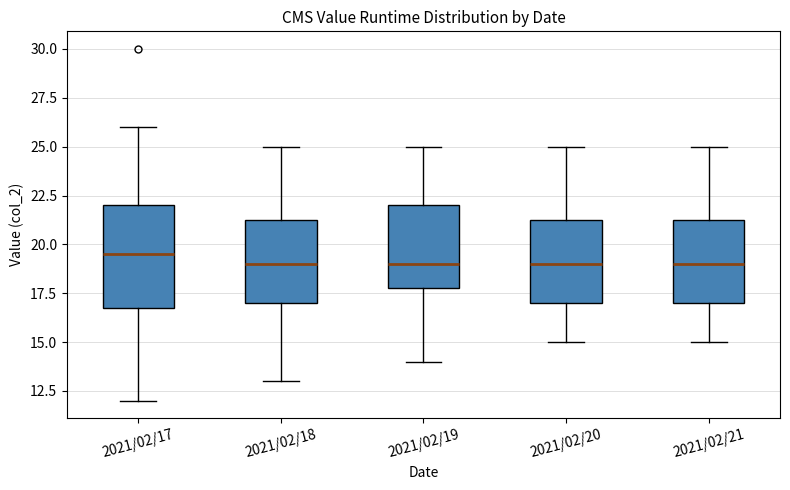

Where does the lower whisker of the box for 2021/02/21 end on the y-axis? The values are not printed on the chart, so give them approximately, as read against the axis.

15.0